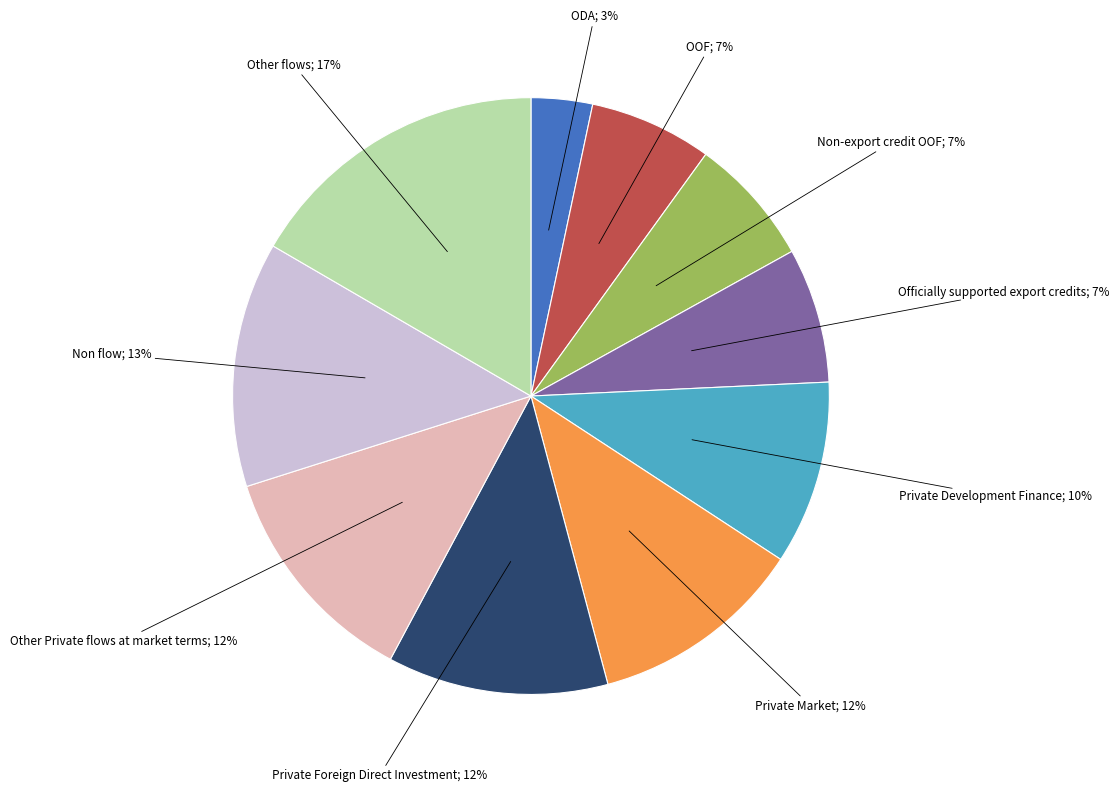

To the nearest percent, what is the average slice percentage?

10%